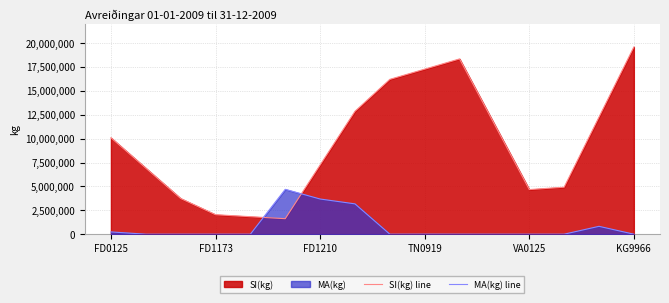

Does the chart display data point markers on the line(s)?

No